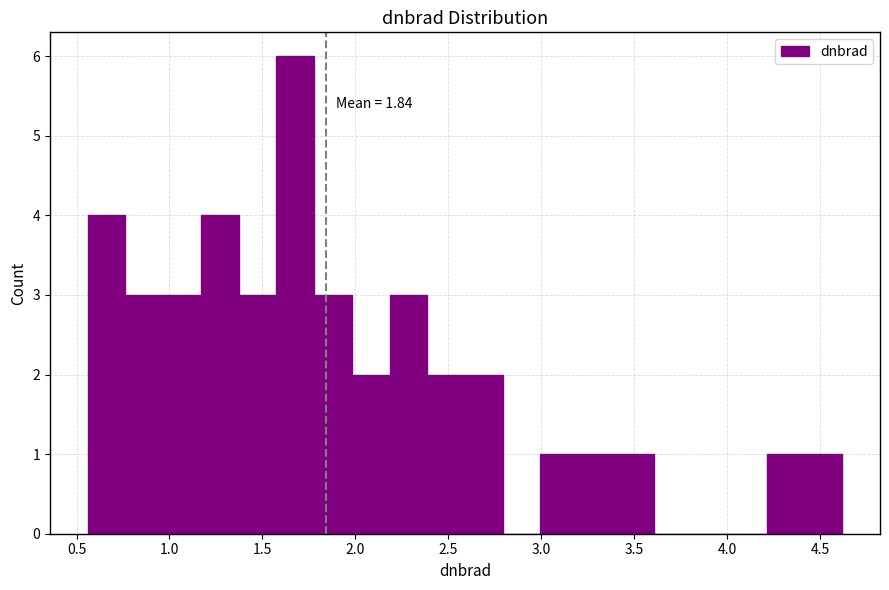

Which range on the x-axis has the tallest bar?

1.60 to 1.80